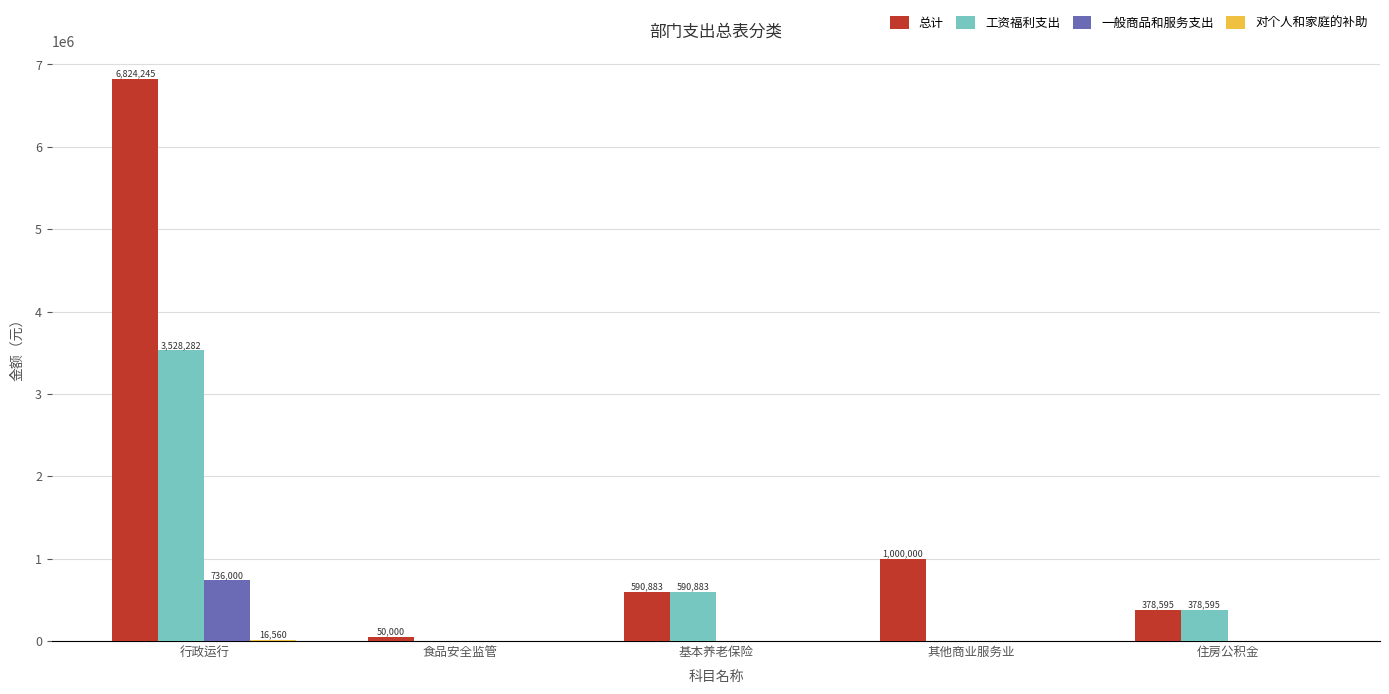

What is the approximate value of 总计 at 其他商业服务业?

1000000.0